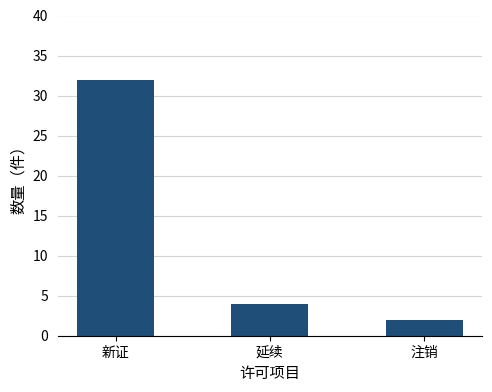

What is the value of the 1st bar from the left?

32